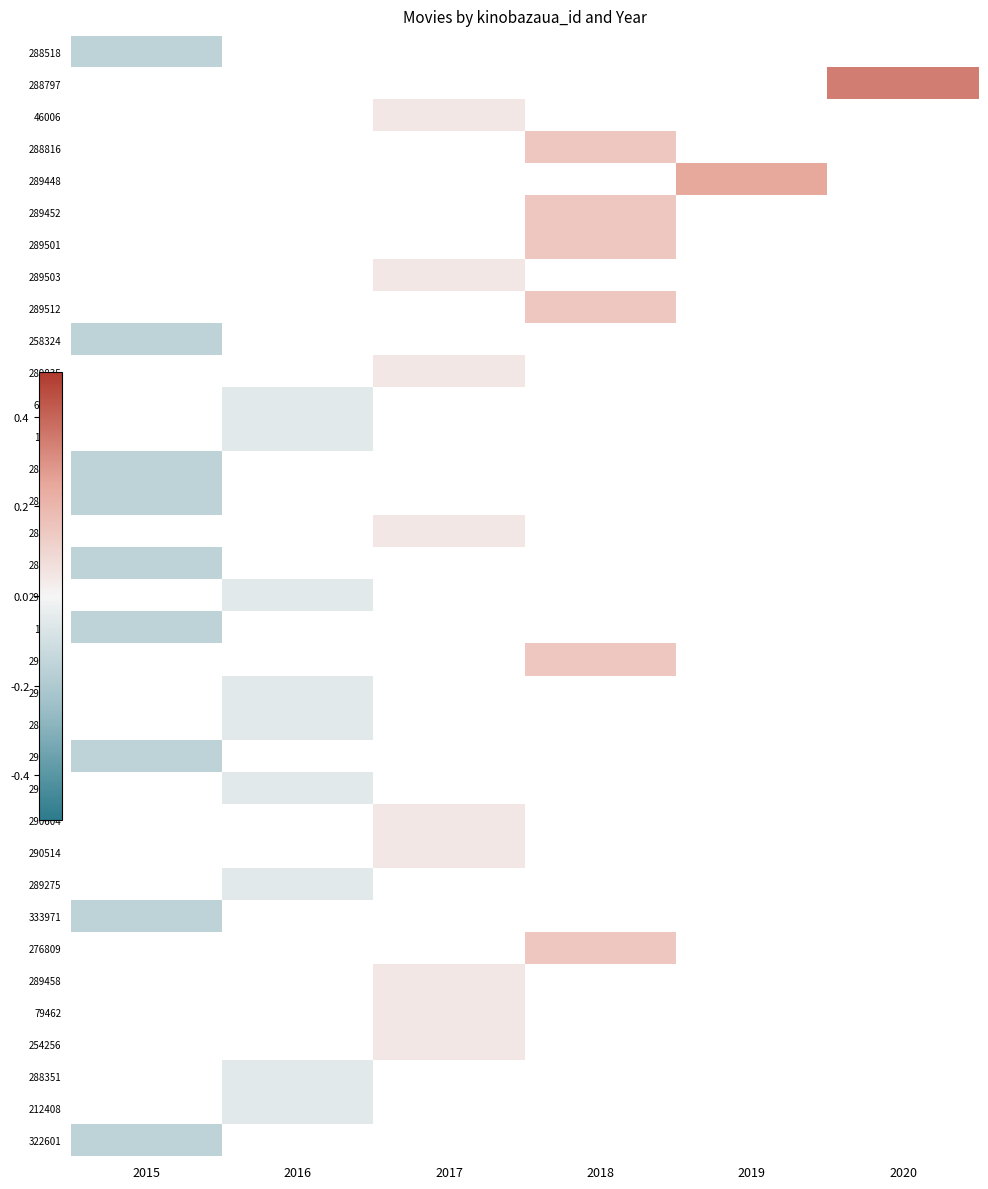

What is the smallest value displayed?

-0.2